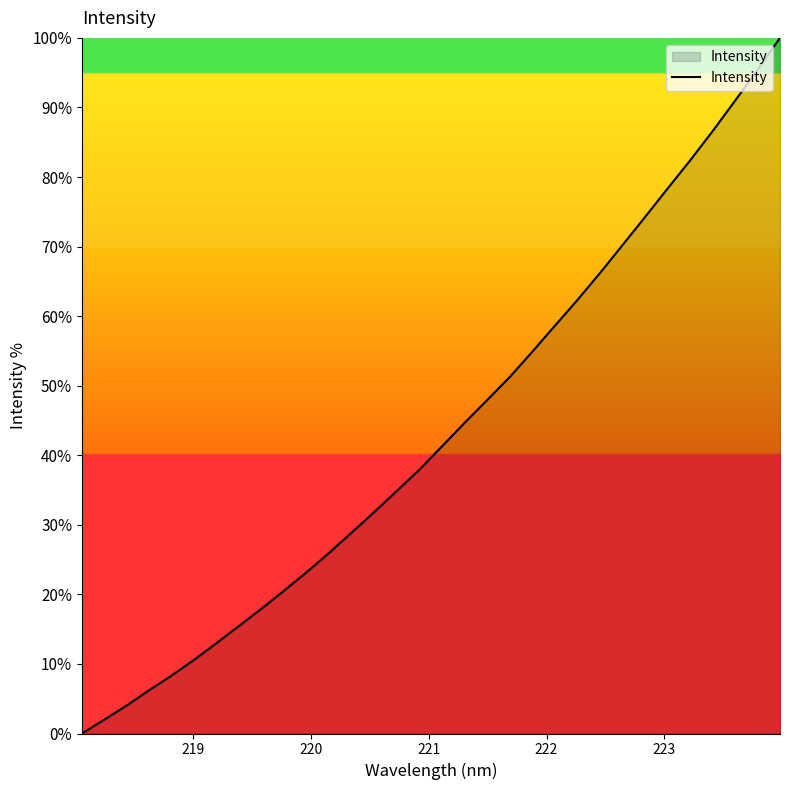

What is the maximum value shown in the chart?

100.0